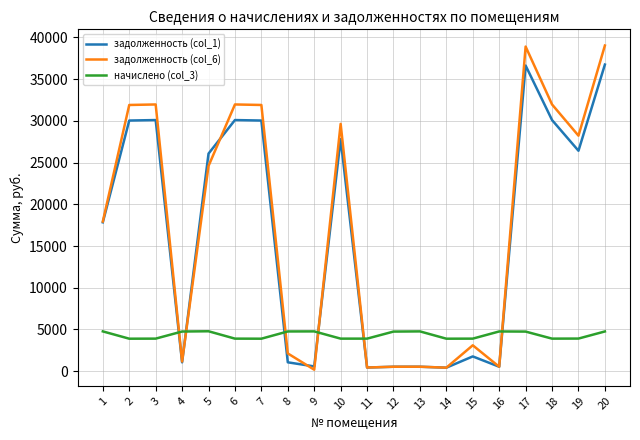

Between 11 and 18, which series saw the biggest shift?

задолженность (col_6)